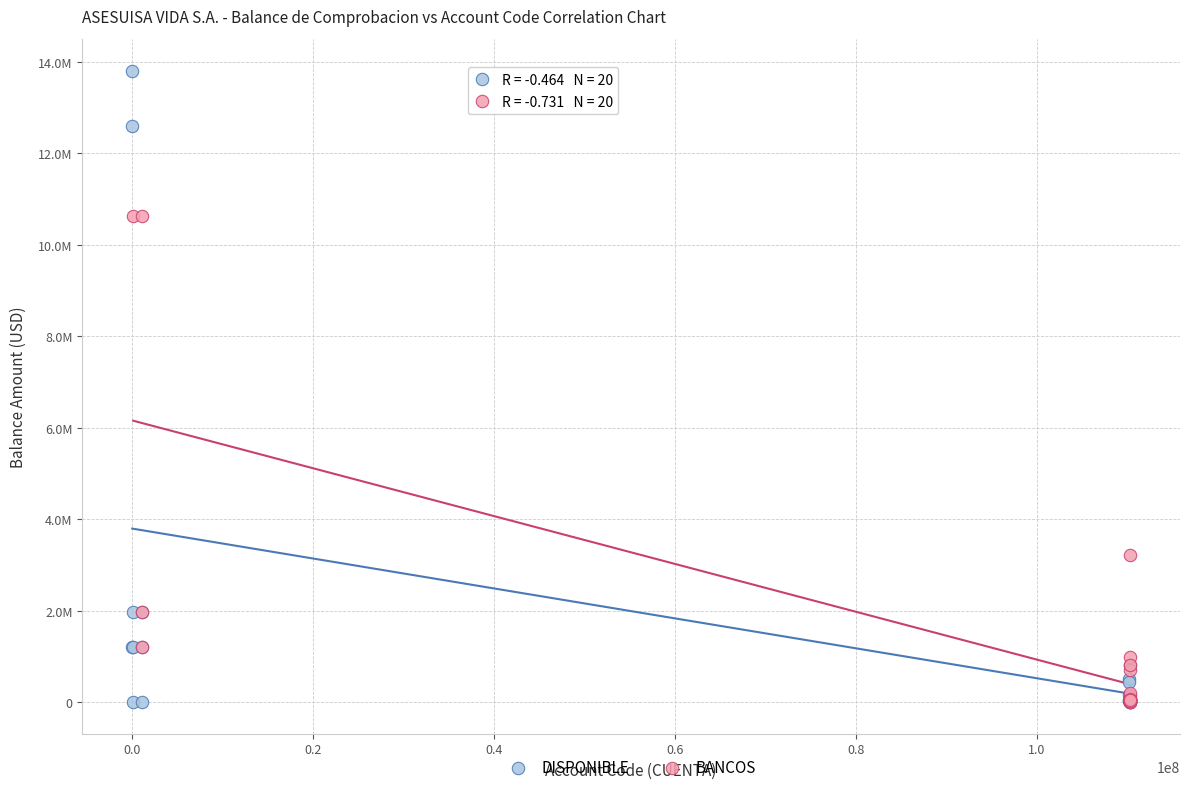

What are all the series names shown in the legend?

DISPONIBLE, BANCOS